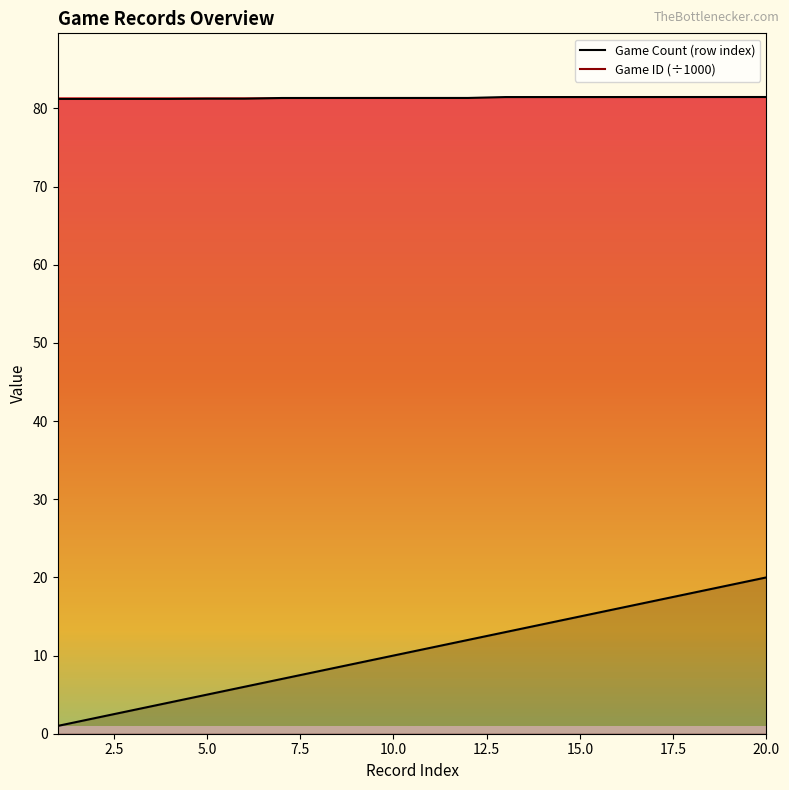

What is the spread (max minus min) of values at 10?

71.3